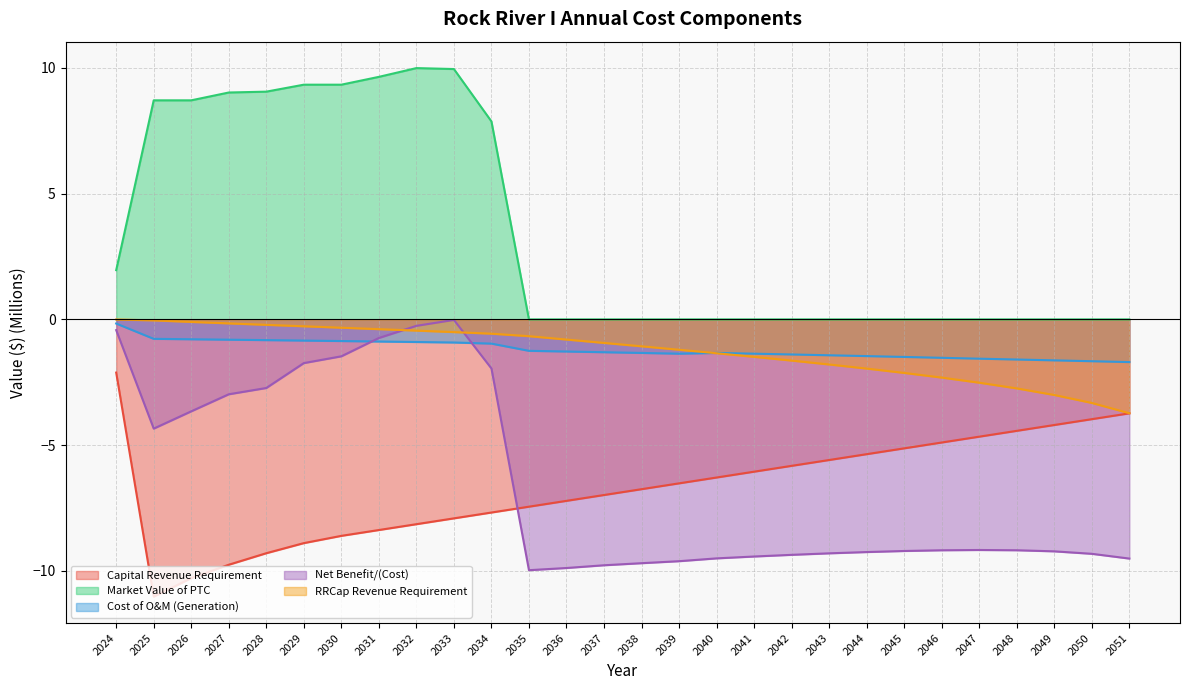

At how many categories does at least one series exceed -3?

28